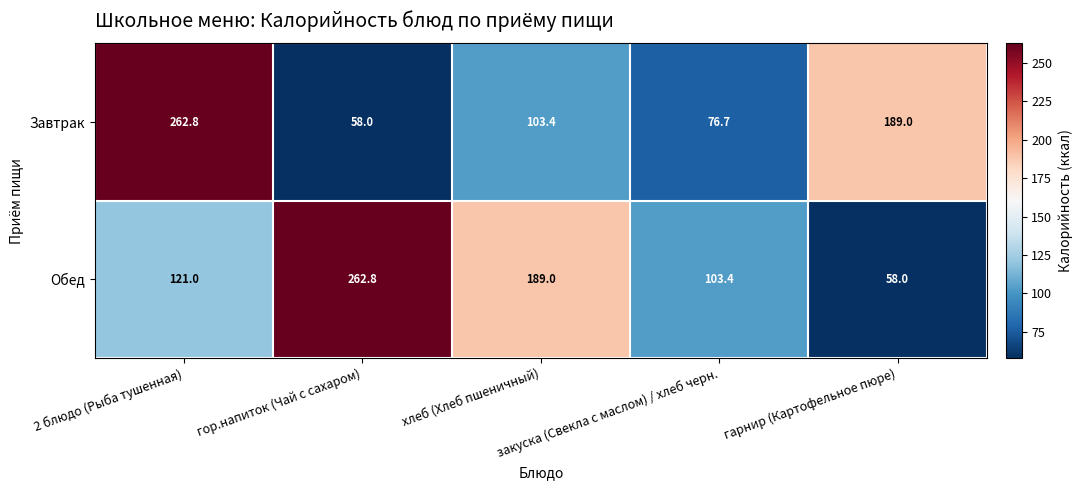

Rank the series at хлеб (Хлеб пшеничный) from highest to lowest value.

Обед, Завтрак